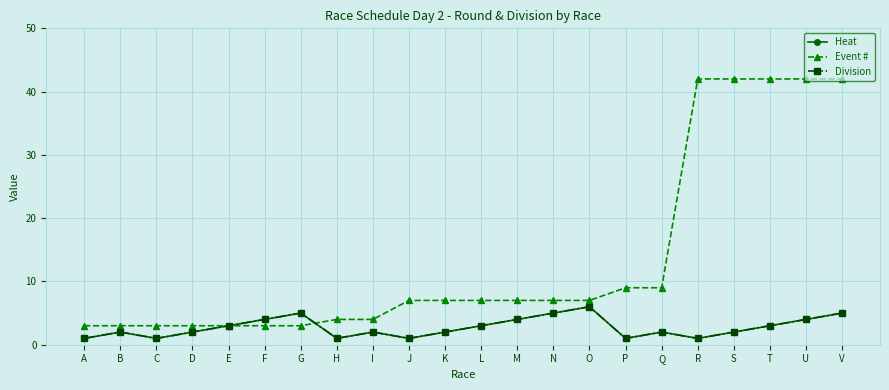

Which category has the lowest value in the Division series?

A